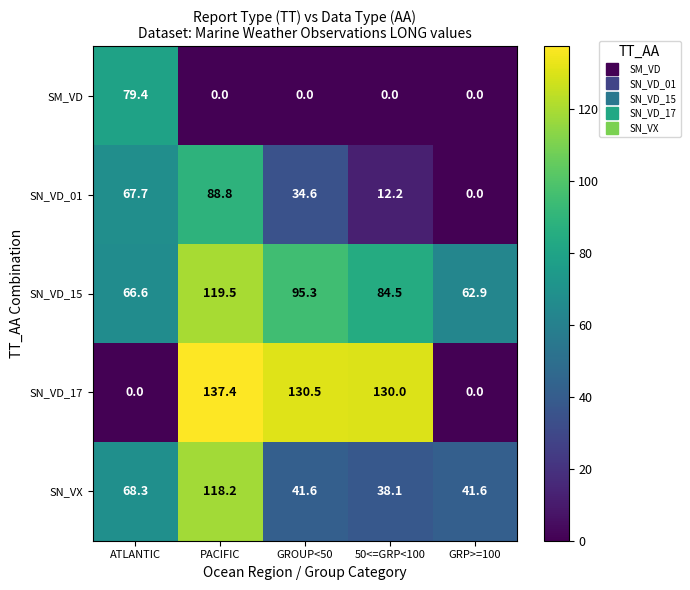

At which label does SN_VD_01 first exceed 34?

ATLANTIC